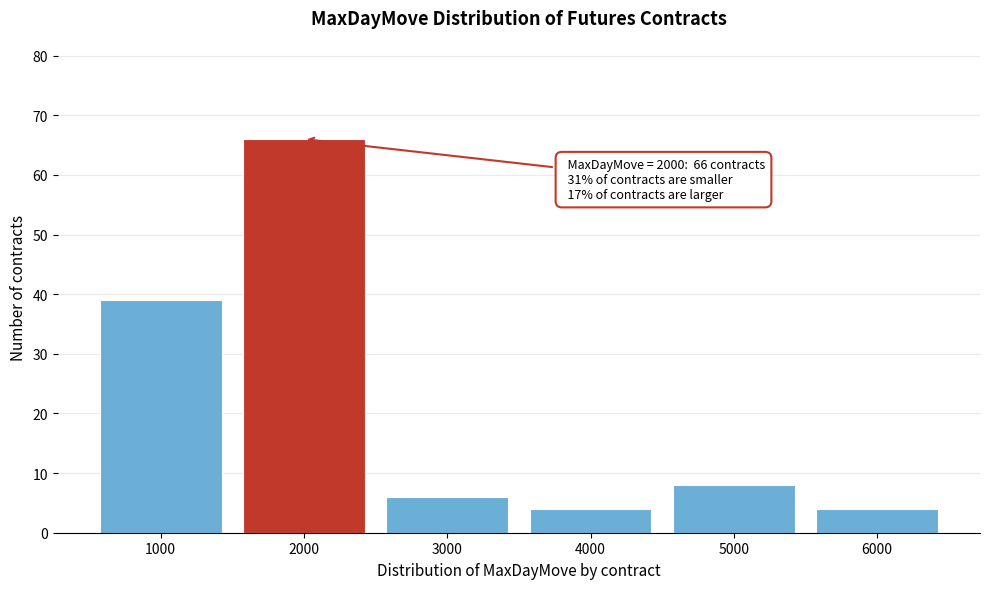

Which range on the x-axis has the tallest bar?

1500 to 2500